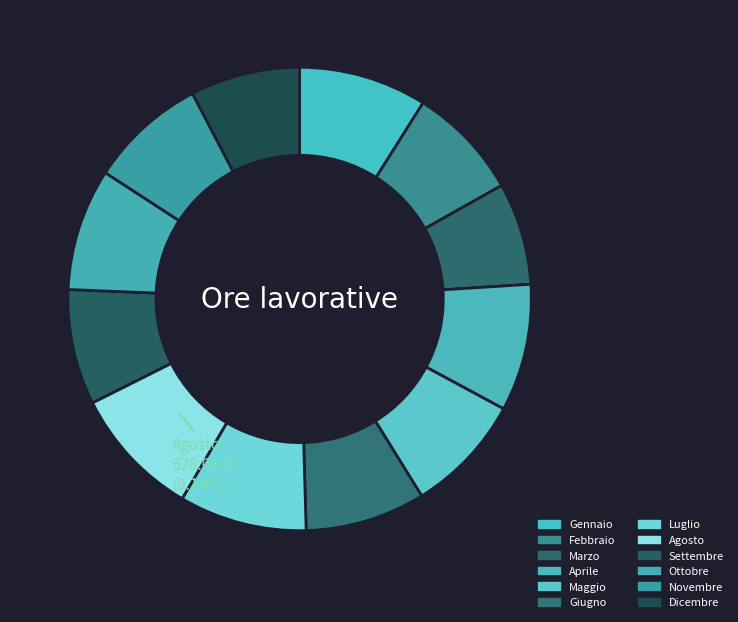

To the nearest percent, what percentage of the pie is Febbraio?

8%